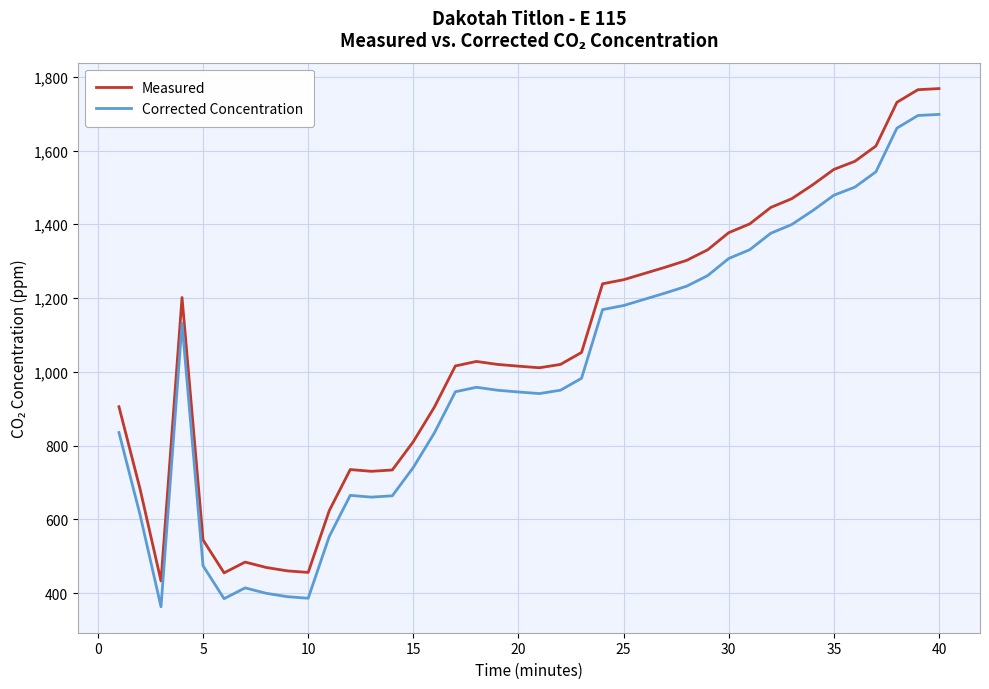

Rank the series by their average value, from highest to lowest.

Measured, Corrected Concentration